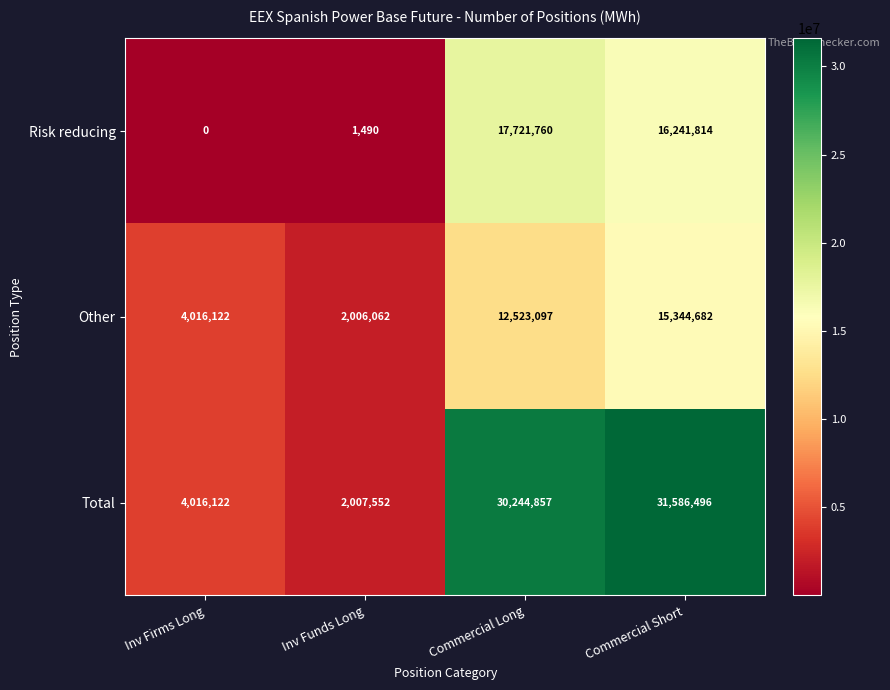

Which series has the widest spread of values?

Total